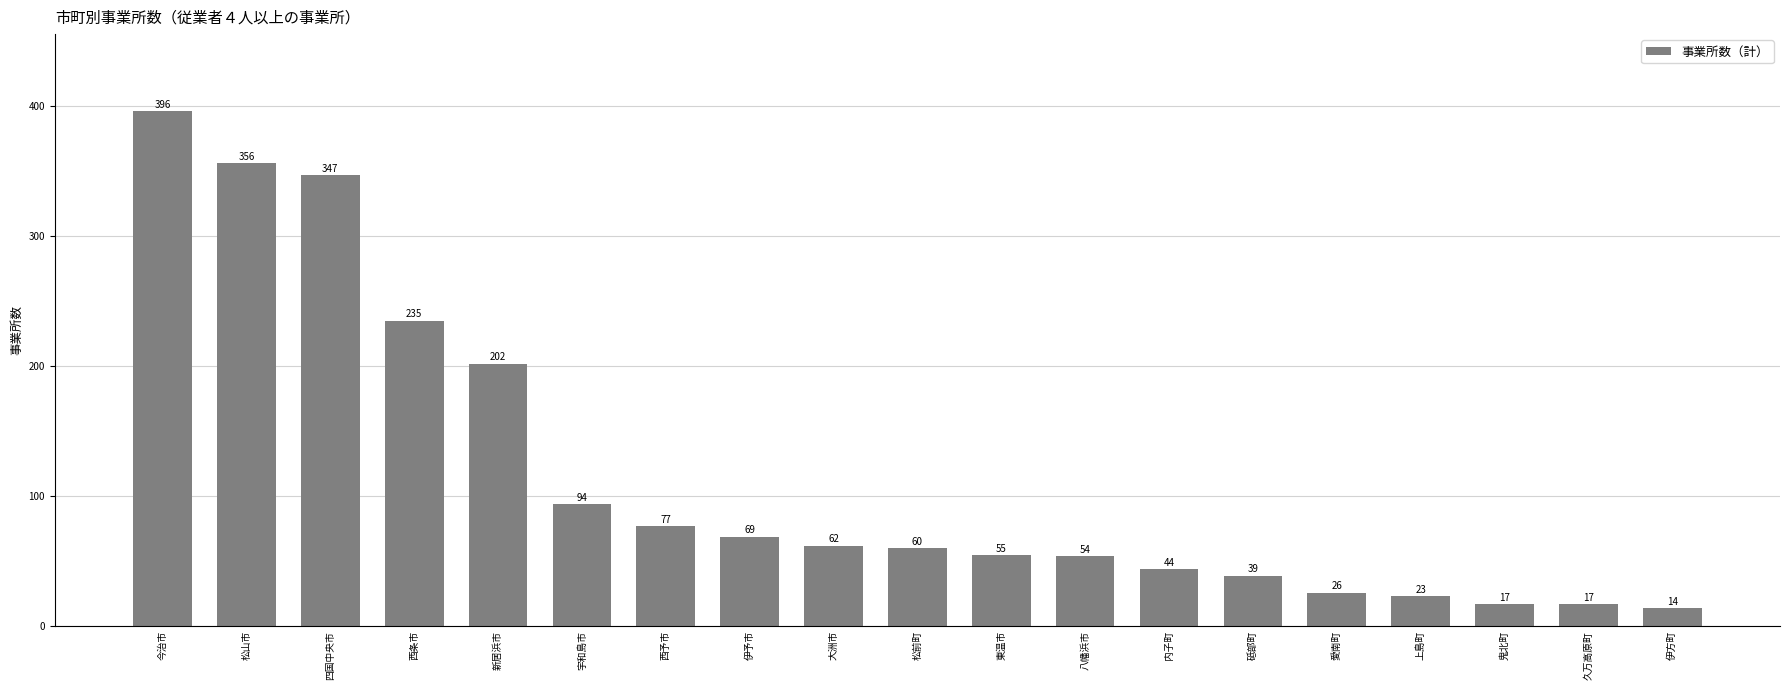

What is the difference between the maximum and minimum values?

382